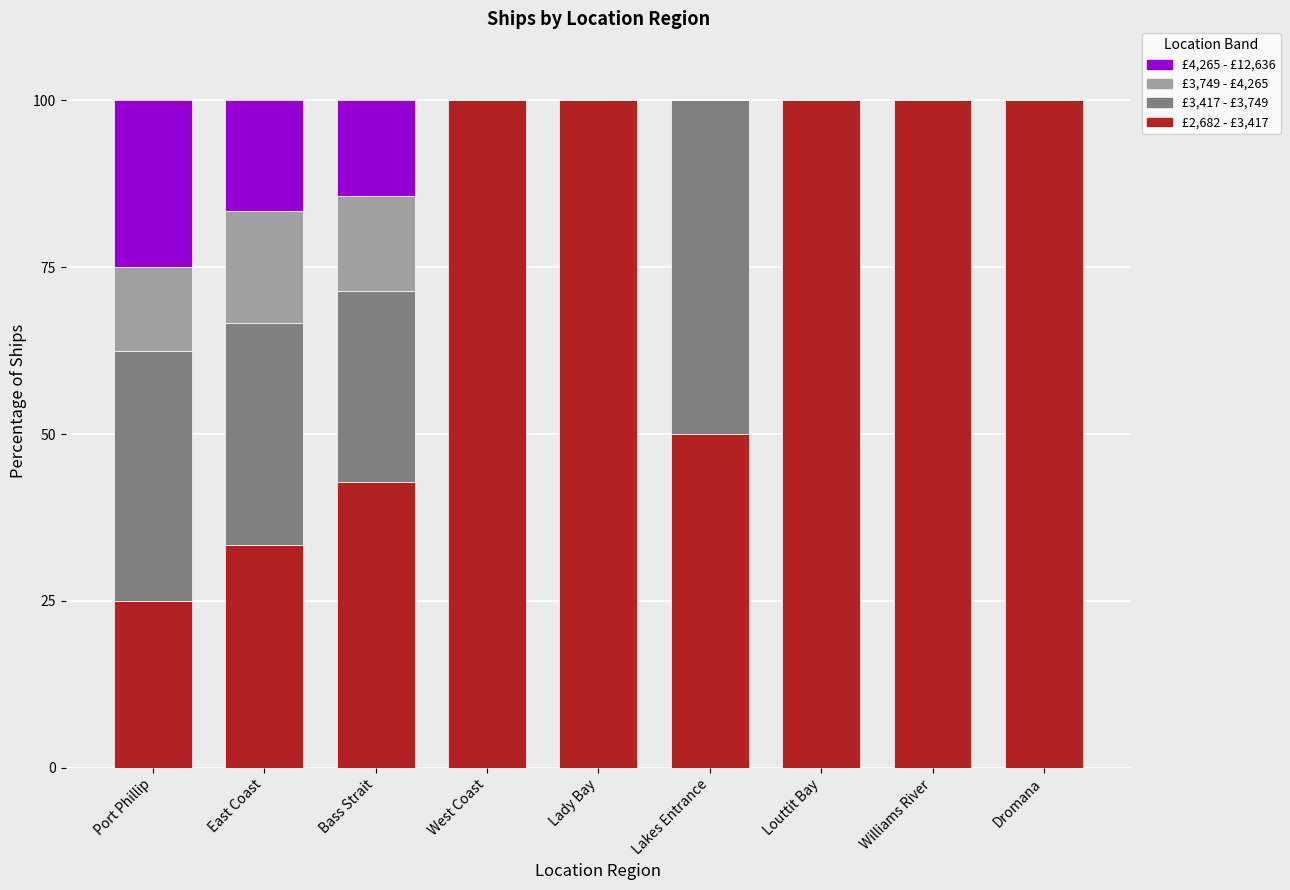

Are the bars grouped side by side (vs. stacked)?

No